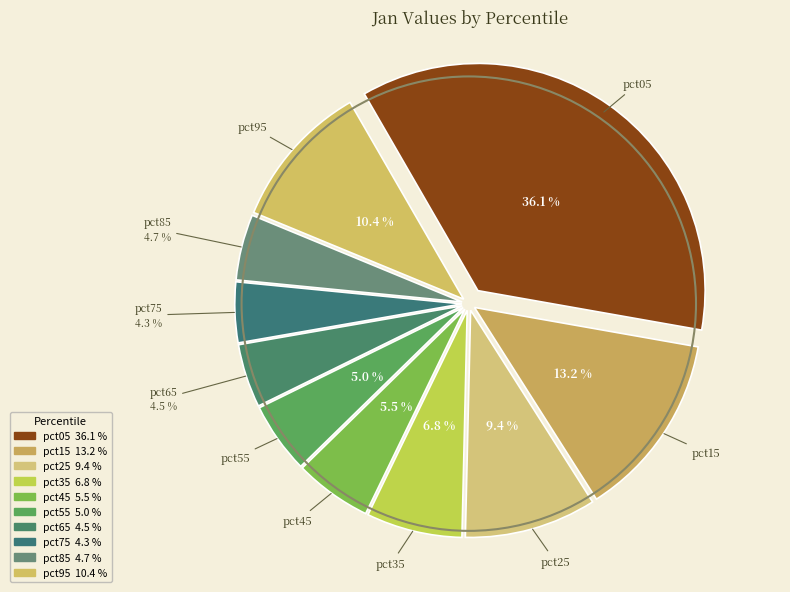

Between pct65 and pct75, which is larger?

pct65